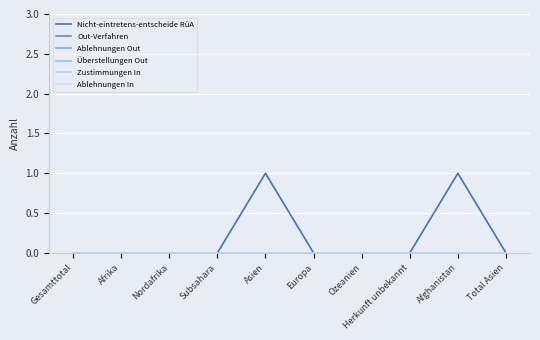

Does the chart have visible grid lines?

Yes